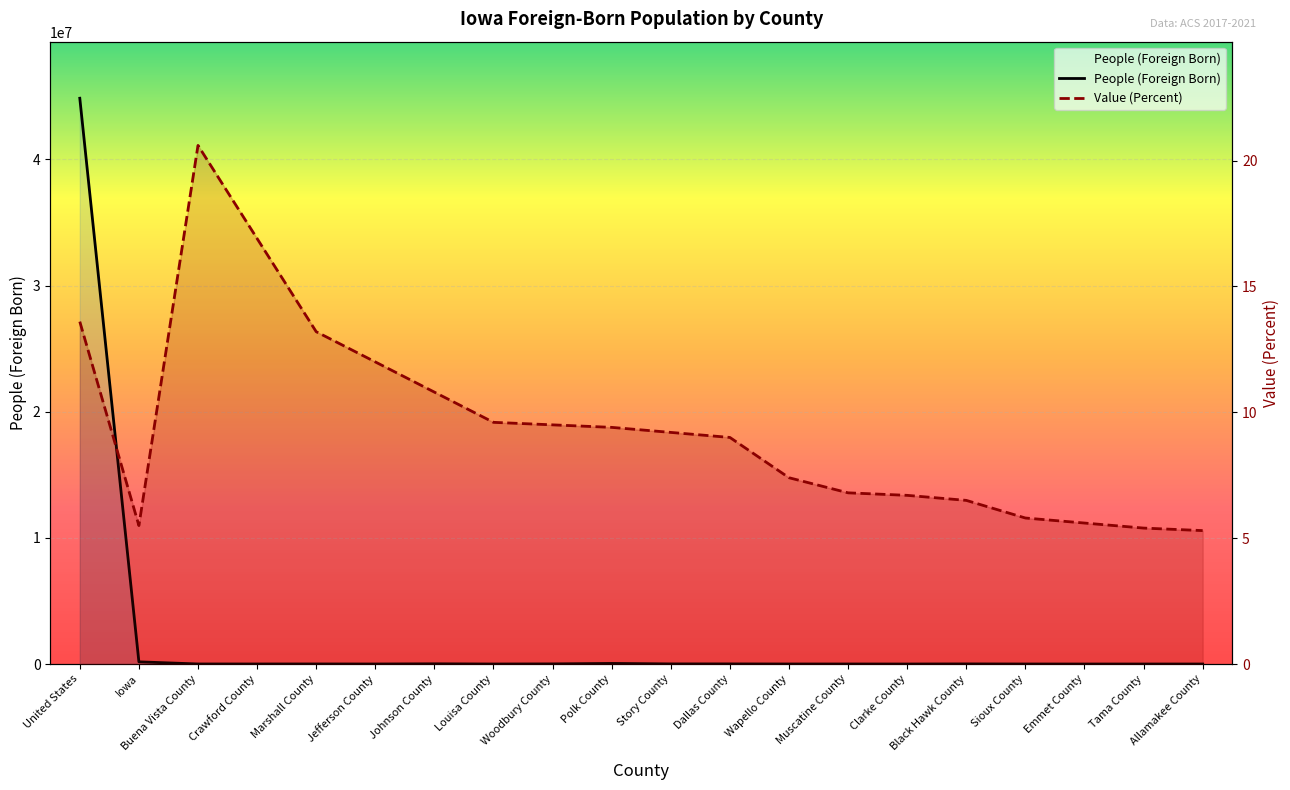

Reading left to right, transcribe all the data shown in this chart.

People (Foreign Born): United States=44844808.0	Iowa=173864.0	Buena Vista County=4266.0	Crawford County=2802.0	Marshall County=5293.0	Jefferson County=1906.0	Johnson County=16445.0	Louisa County=1044.0	Woodbury County=9946.0	Polk County=46131.0	Story County=9064.0	Dallas County=8730.0	Wapello County=2605.0	Muscatine County=2953.0	Clarke County=657.0	Black Hawk County=8587.0	Sioux County=2080.0	Emmet County=529.0	Tama County=929.0	Allamakee County=748.0
Value (Percent): United States=13.6	Iowa=5.5	Buena Vista County=20.6	Crawford County=16.9	Marshall County=13.2	Jefferson County=12.0	Johnson County=10.8	Louisa County=9.6	Woodbury County=9.5	Polk County=9.4	Story County=9.2	Dallas County=9.0	Wapello County=7.4	Muscatine County=6.8	Clarke County=6.7	Black Hawk County=6.5	Sioux County=5.8	Emmet County=5.6	Tama County=5.4	Allamakee County=5.3